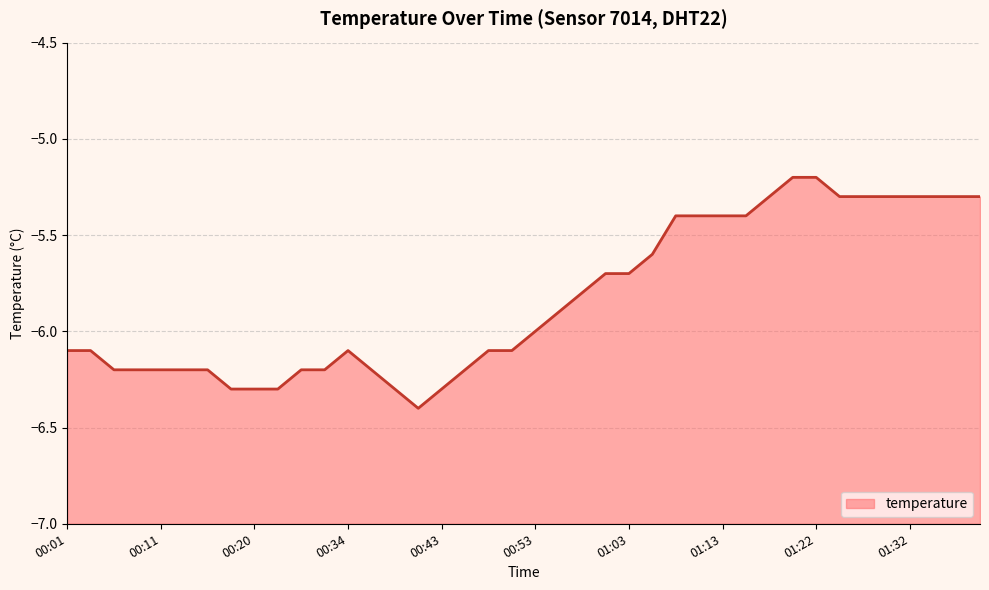

Reading left to right, transcribe all the data shown in this chart.

-6.1	-6.1	-6.2	-6.2	-6.2	-6.2	-6.2	-6.3	-6.3	-6.3	-6.2	-6.2	-6.1	-6.2	-6.3	-6.4	-6.3	-6.2	-6.1	-6.1	-6.0	-5.9	-5.8	-5.7	-5.7	-5.6	-5.4	-5.4	-5.4	-5.4	-5.3	-5.2	-5.2	-5.3	-5.3	-5.3	-5.3	-5.3	-5.3	-5.3